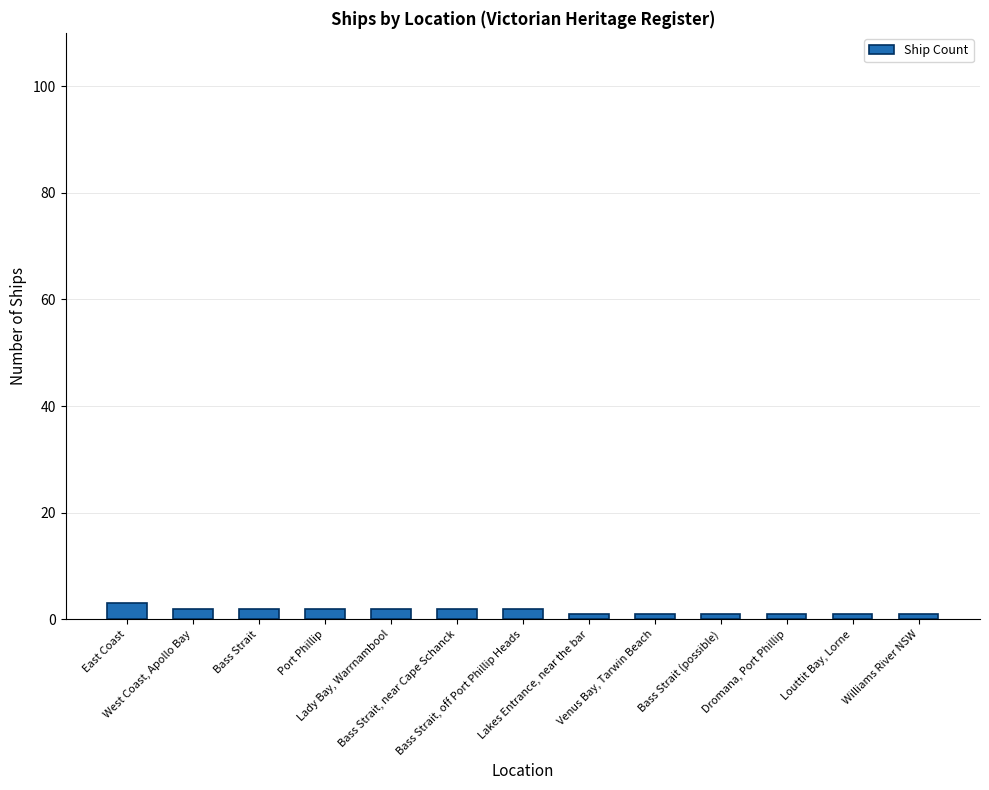

What is the difference between the maximum and second lowest values?

2